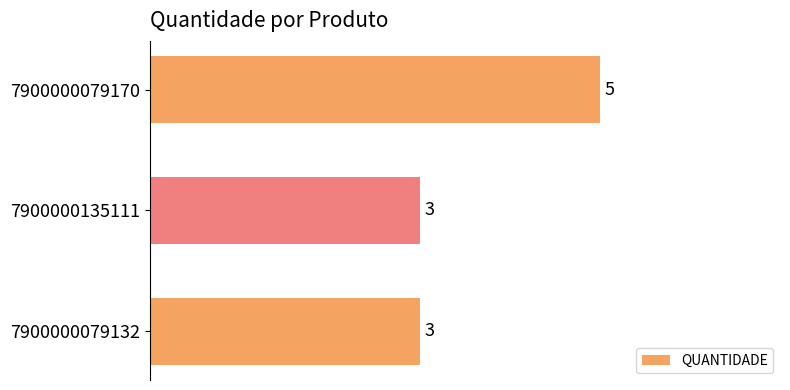

What is the average value?

4